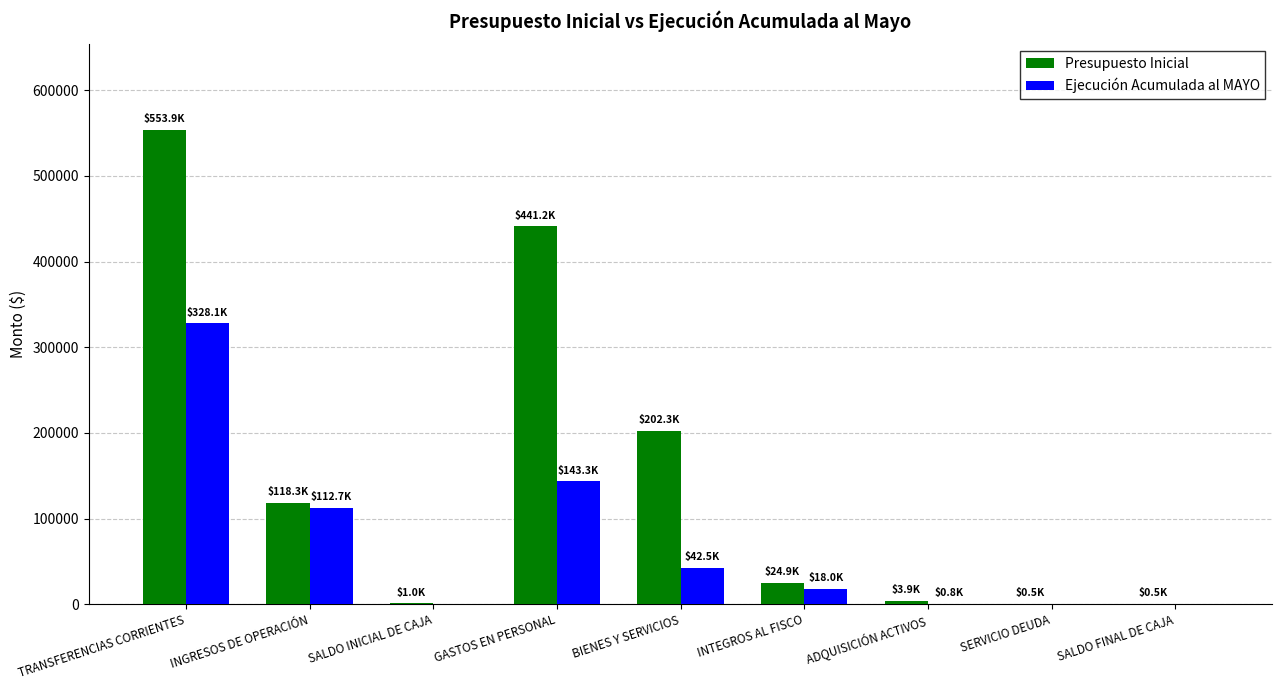

What are all the series names shown in the legend?

Presupuesto Inicial, Ejecución Acumulada al MAYO